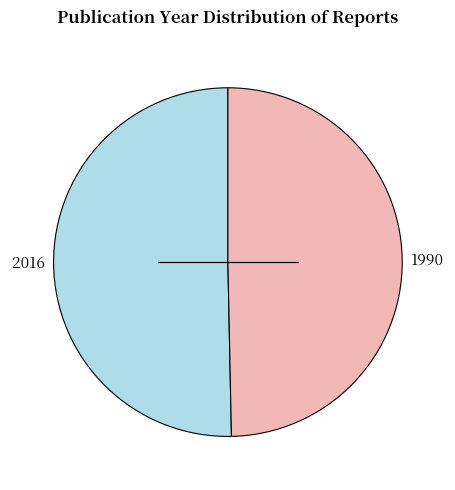

Which slice is the largest?

2016